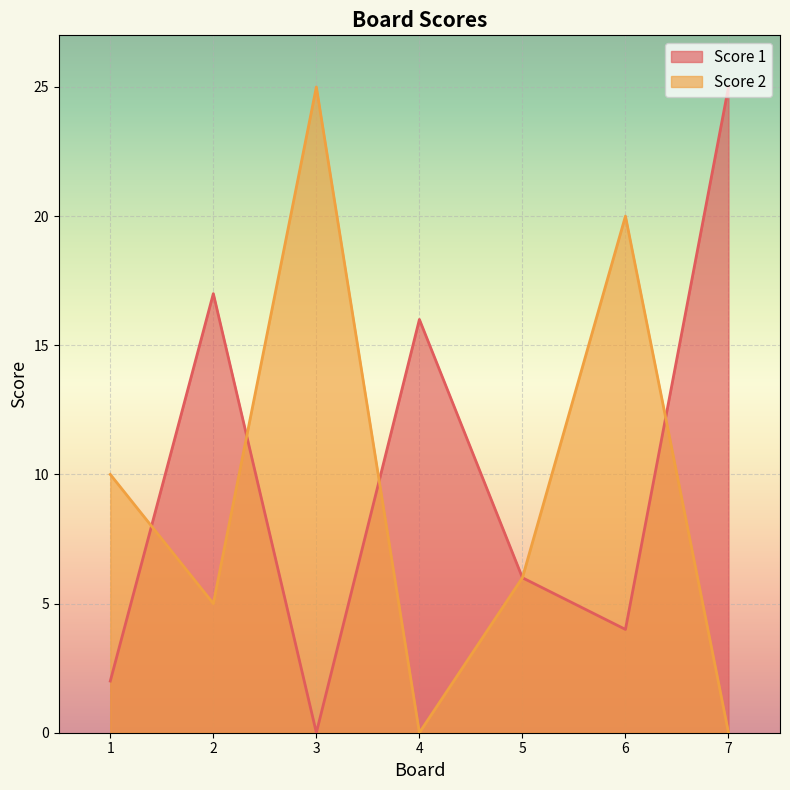

At how many categories does at least one series exceed 2?

7